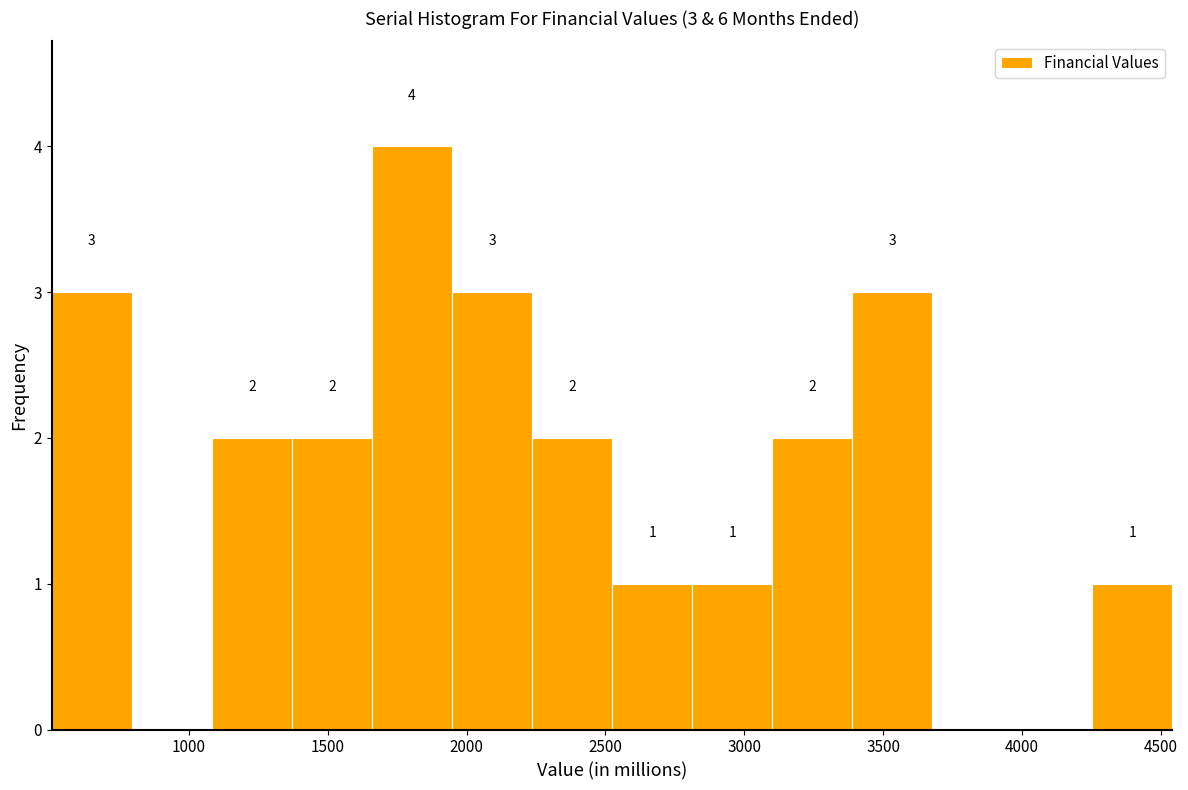

Which range on the x-axis has the tallest bar?

1650 to 1950